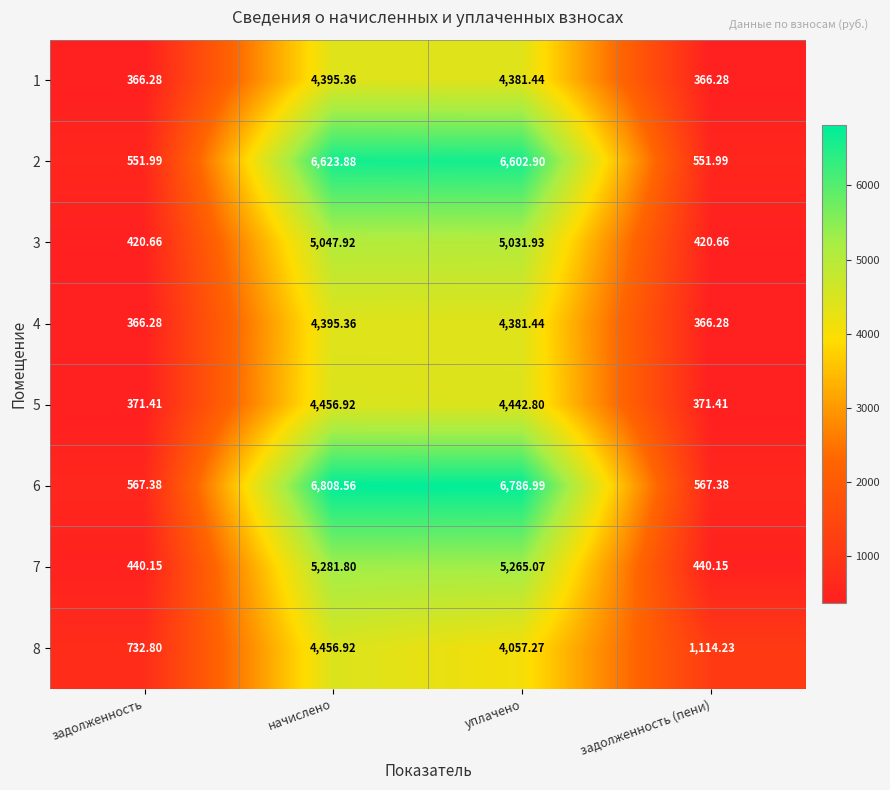

Where does the 3 series first go above 5031?

начислено